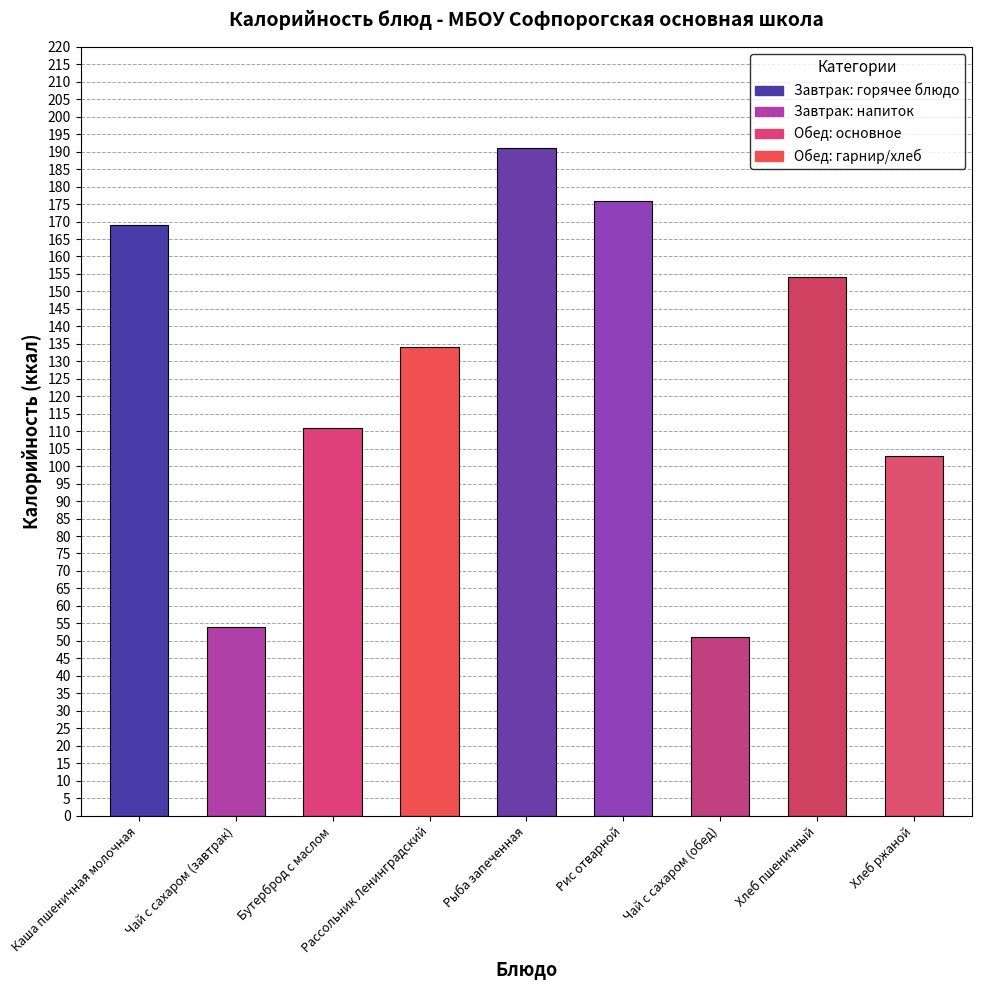

What is the change in value from Рыба запеченная to Хлеб ржаной?

-88